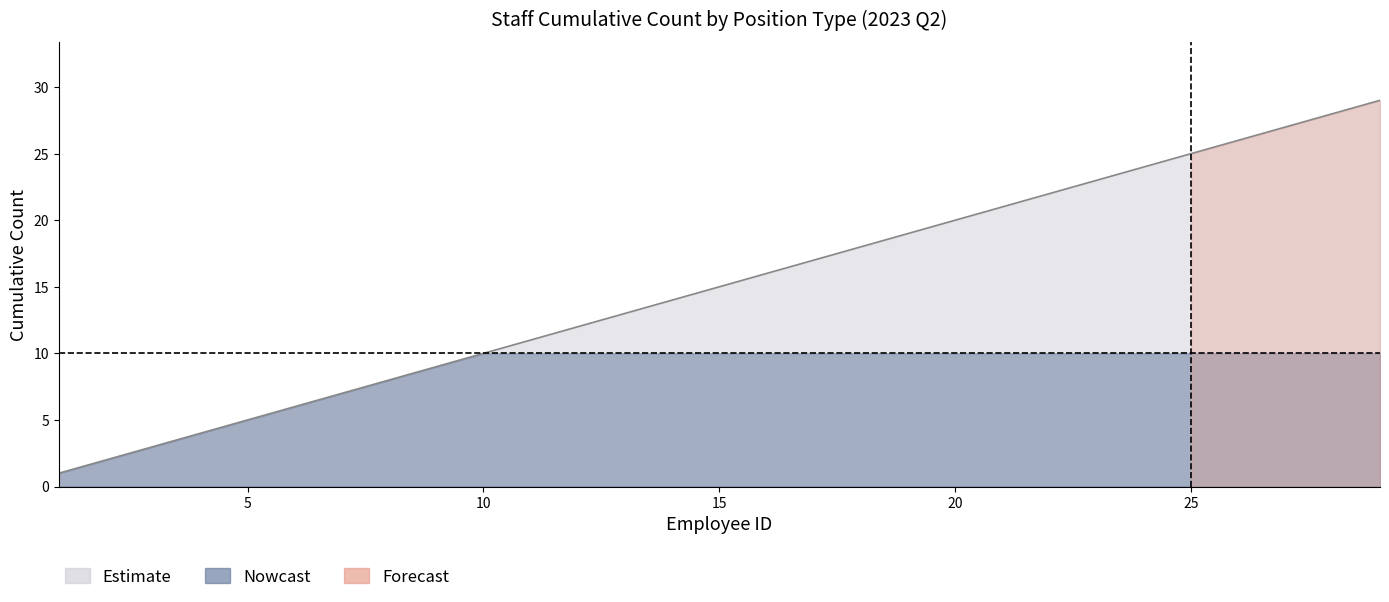

Is the value of Estimate_lower at 2 greater than the value of Estimate_upper at 20?

No